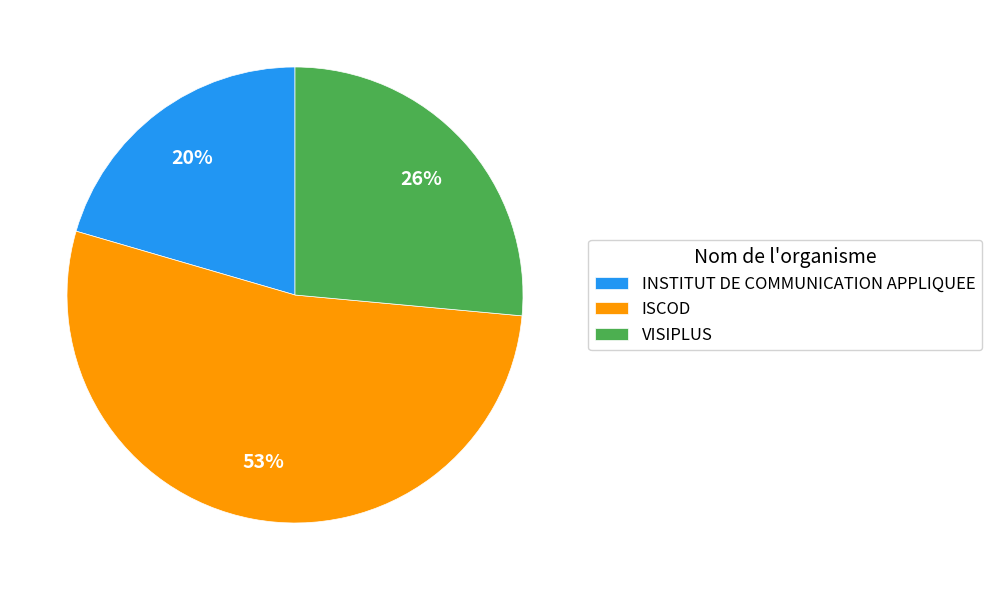

To the nearest percent, what is the average slice percentage?

33%